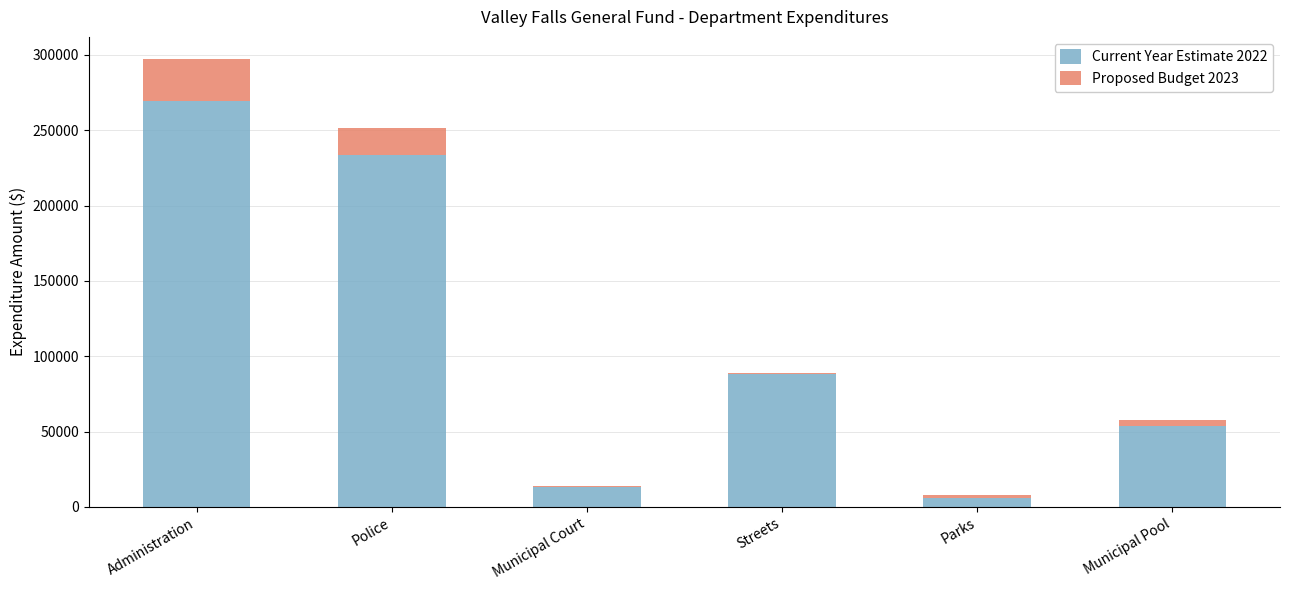

At which category is the sum across all series the highest?

Administration